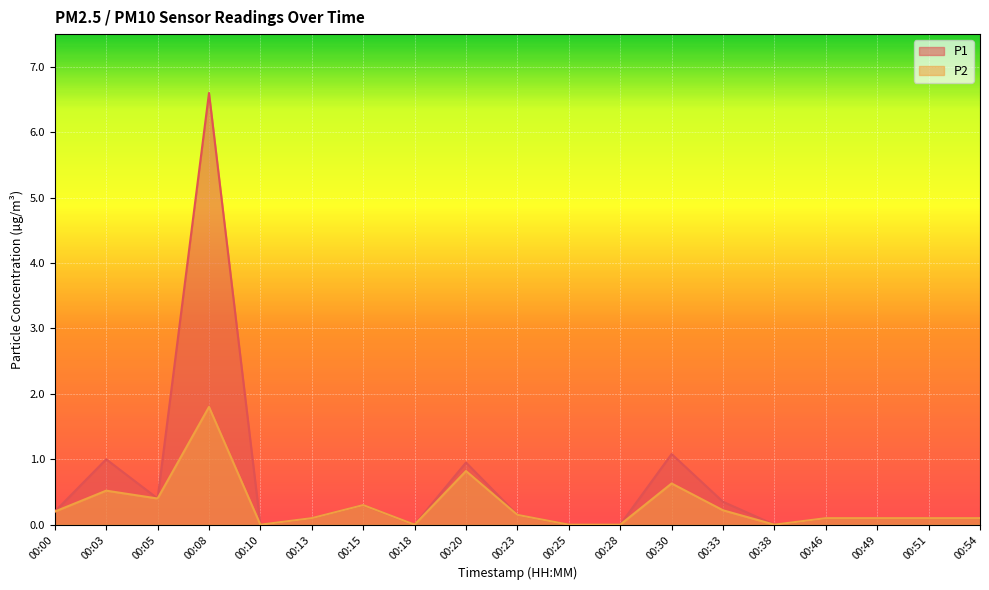

What is the value of the P1 point at the 17th from the left?

0.1